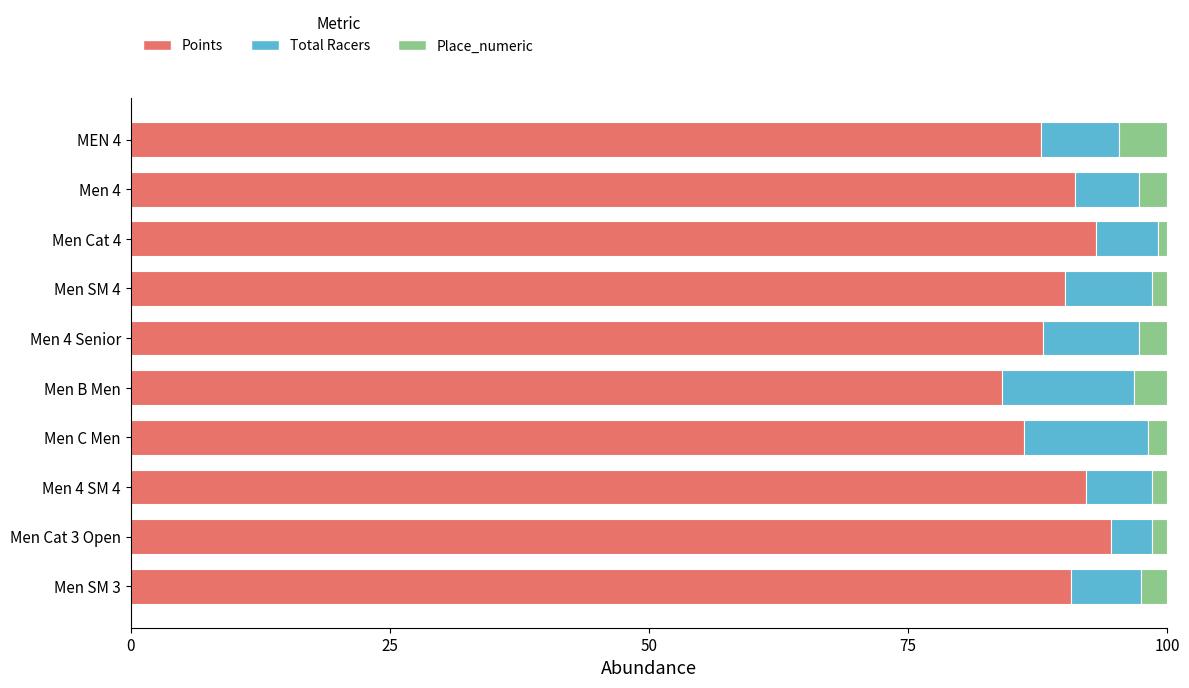

What are all the series names shown in the legend?

Points, Total Racers, Place_numeric